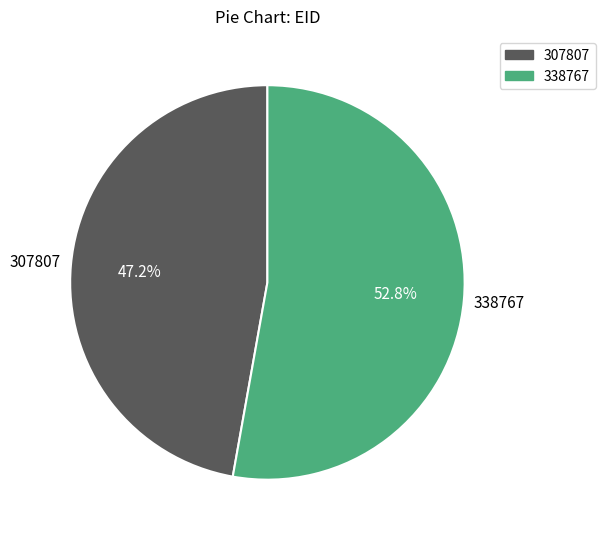

Is the sum of 307807 and 338767 greater than half?

Yes